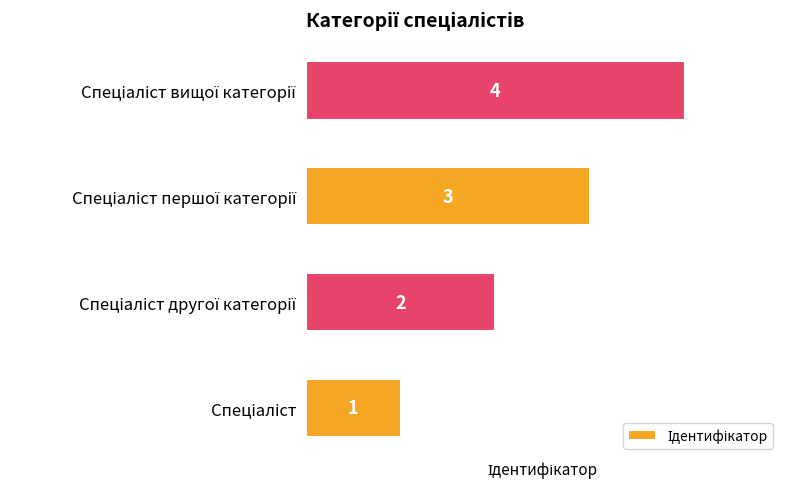

What is the difference between the maximum and minimum values?

3